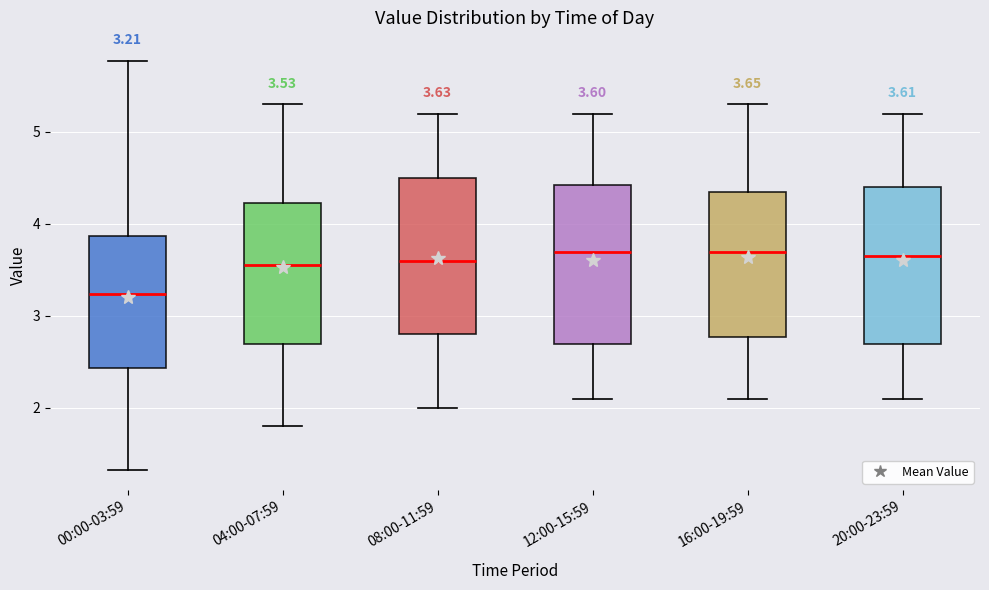

Which box's median line is the lowest?

00:00-03:59